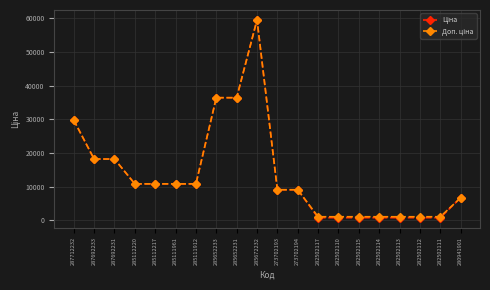

What is the maximum value shown in the chart?

59523.0